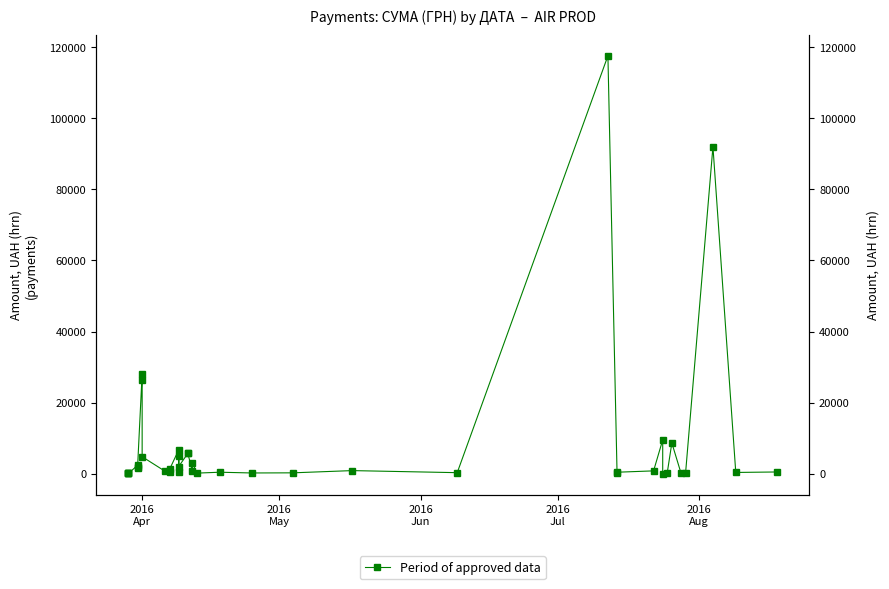

Is this an area chart (filled region under the line)?

No